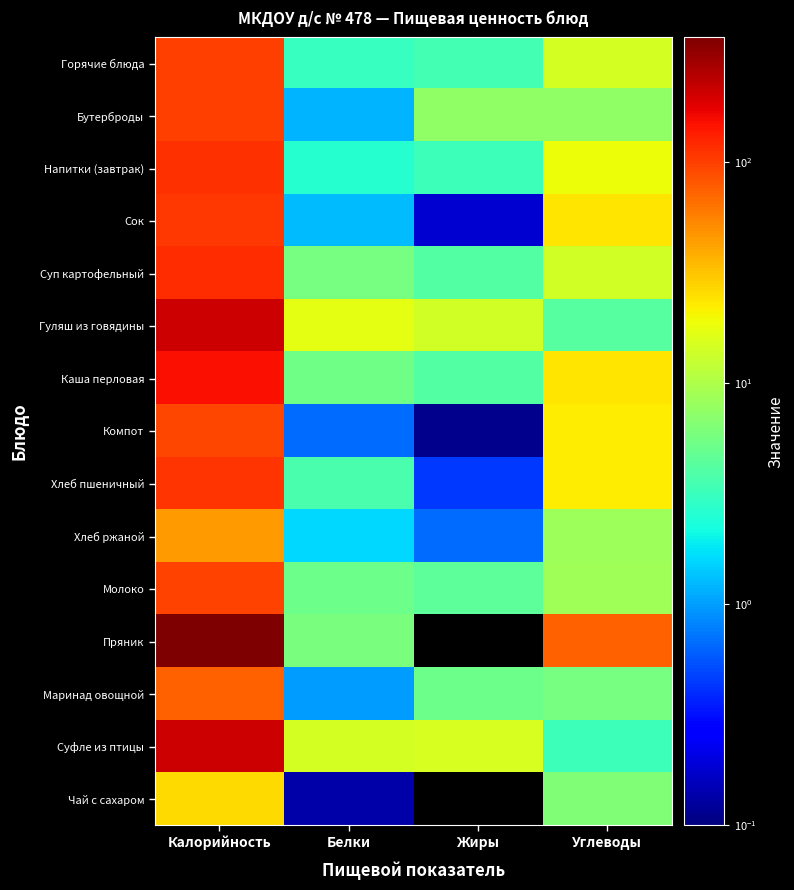

What is the maximum value shown in the chart?

366.0